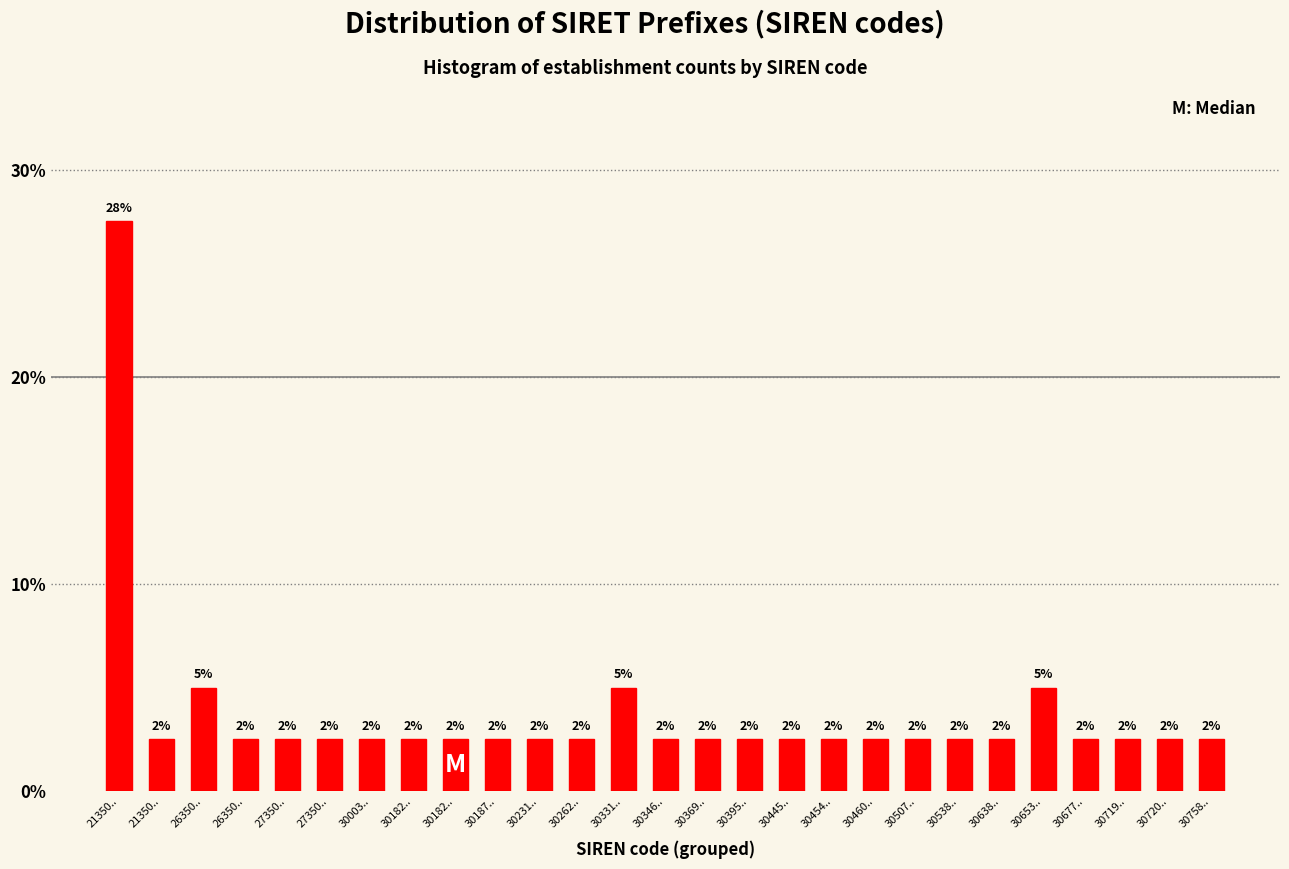

How many bars are there in total?

27